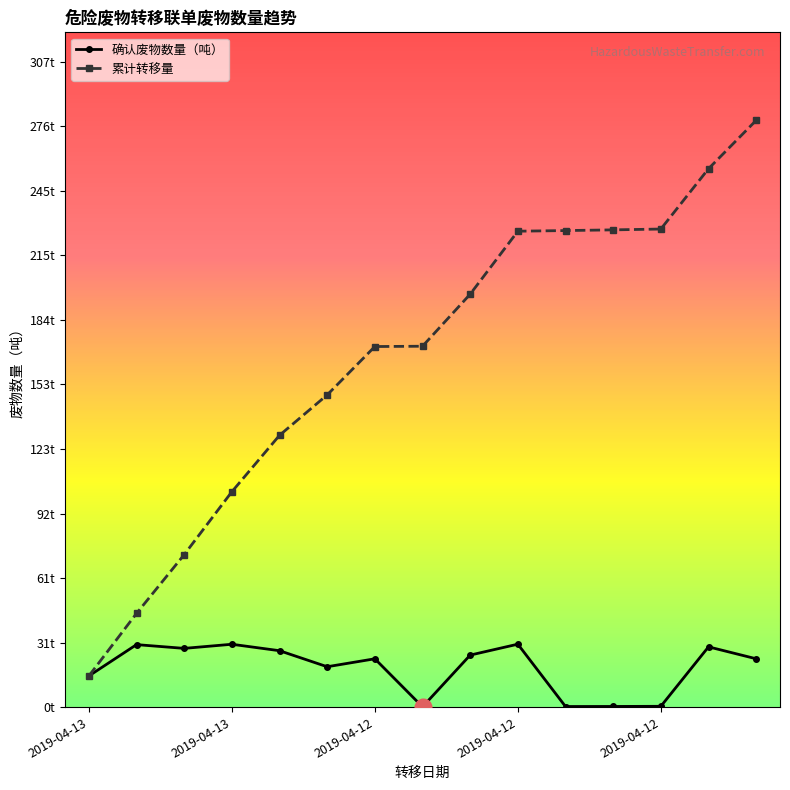

True or false: 确认废物数量（吨） and 累计转移量 intersect in this chart.

False